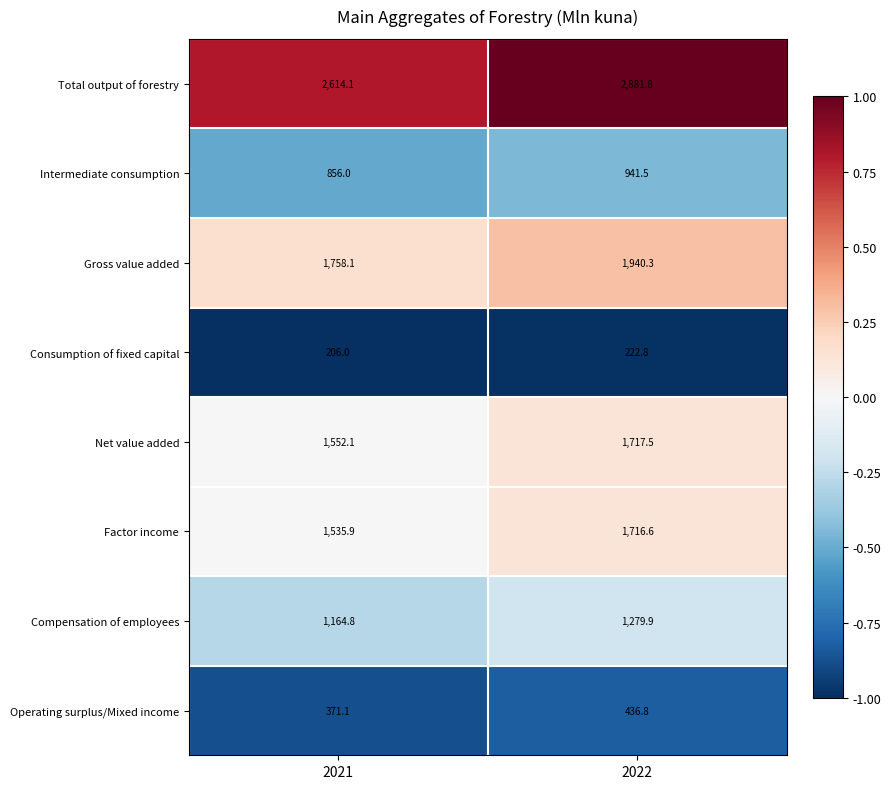

The value of Total output of forestry at 2021 is 695.6. True or false?

False